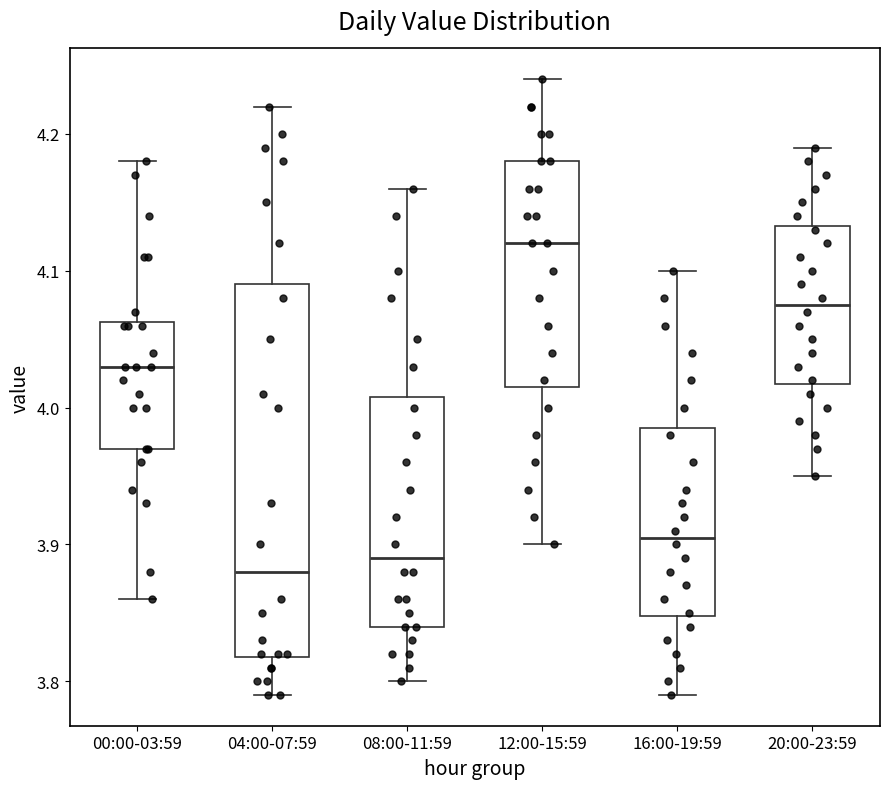

Which box is the tallest, from its lower edge to its upper edge?

04:00-07:59